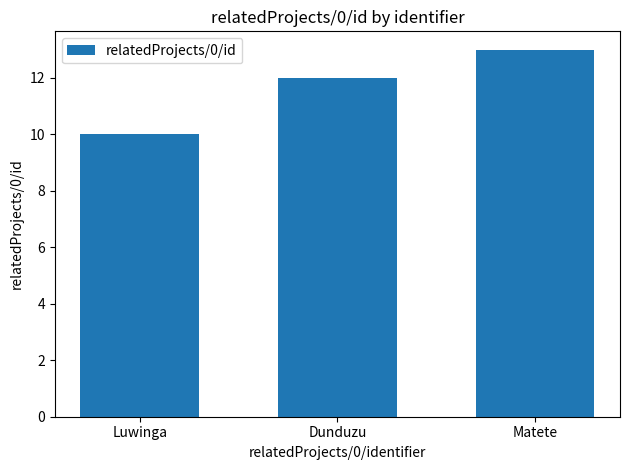

What is the maximum value shown in the chart?

13